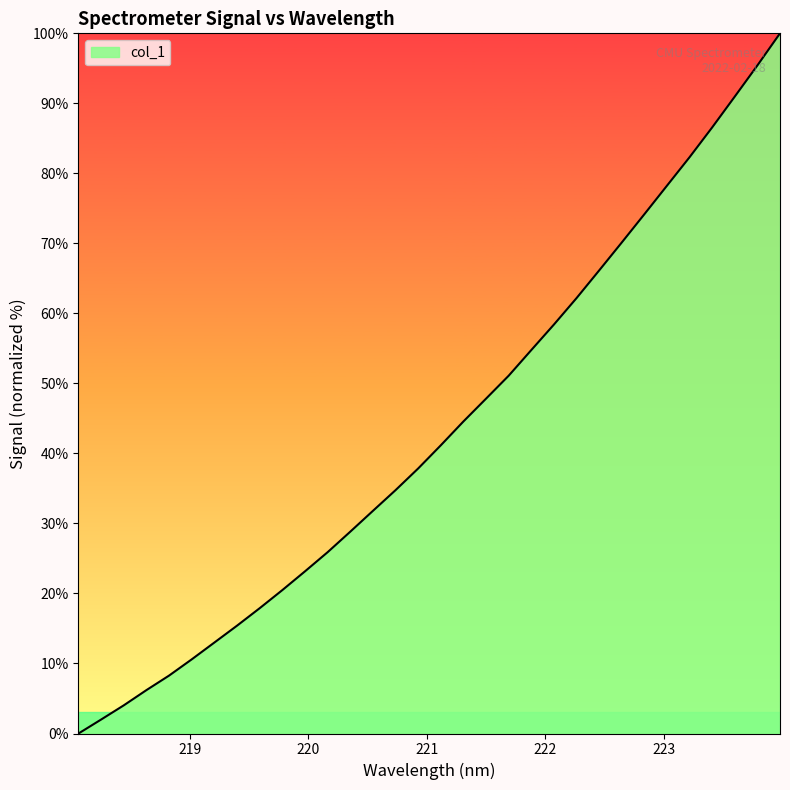

What is the difference between the maximum and minimum values?

100.0